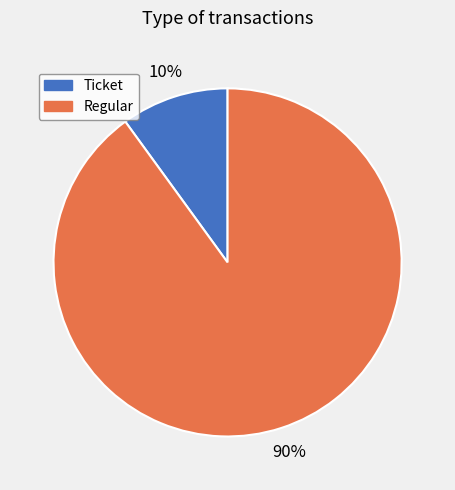

To the nearest percent, what is the difference between the largest and smallest slice percentages?

80%